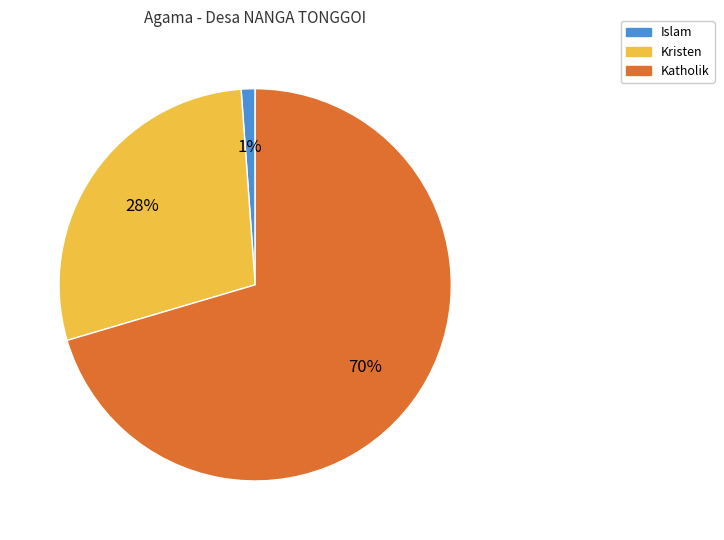

To the nearest percent, what is the average slice percentage?

33%